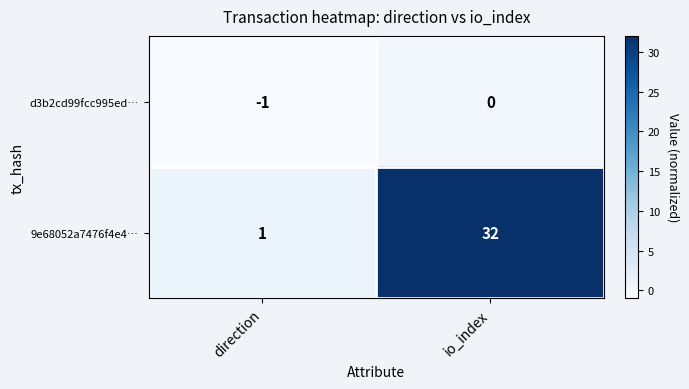

Reading right to left, list all the values displayed in this chart.

d3b2cd99fcc995ed…: 0	-1
9e68052a7476f4e4…: 32	1